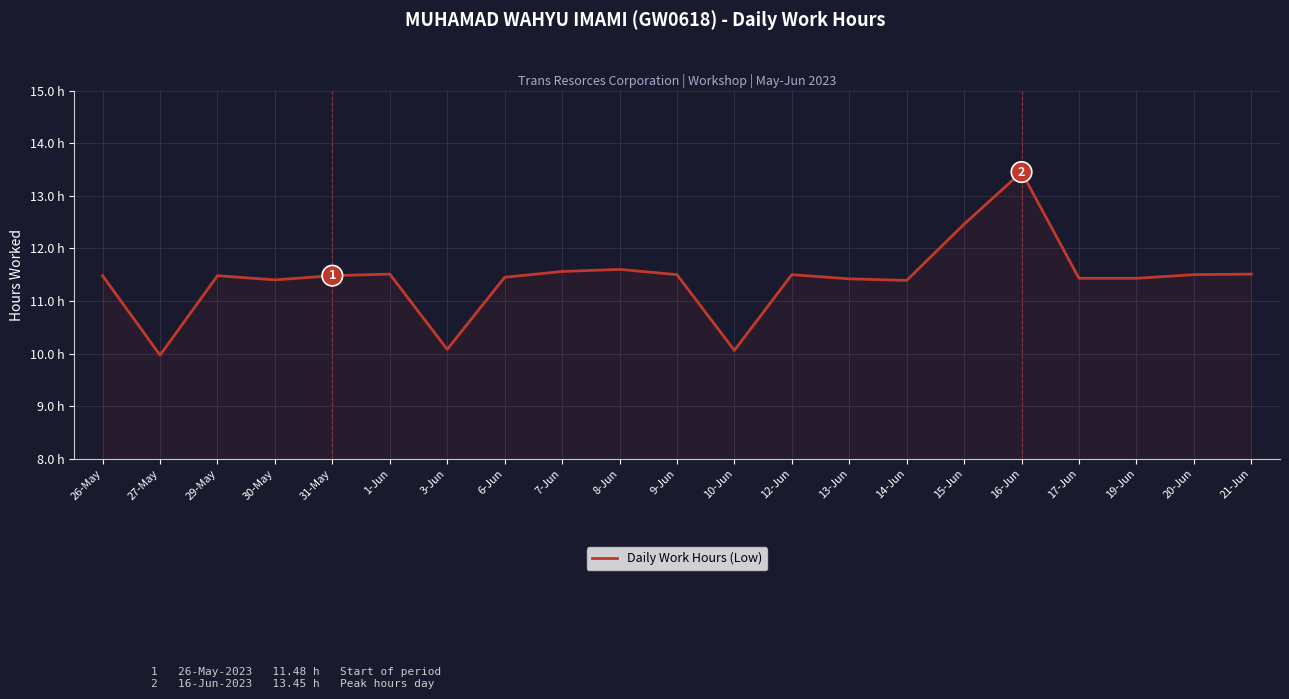

Reading left to right, what are all the values shown in this chart?

11.5	10.0	11.5	11.4	11.5	11.5	10.1	11.4	11.6	11.6	11.5	10.1	11.5	11.4	11.4	12.5	13.4	11.4	11.4	11.5	11.5